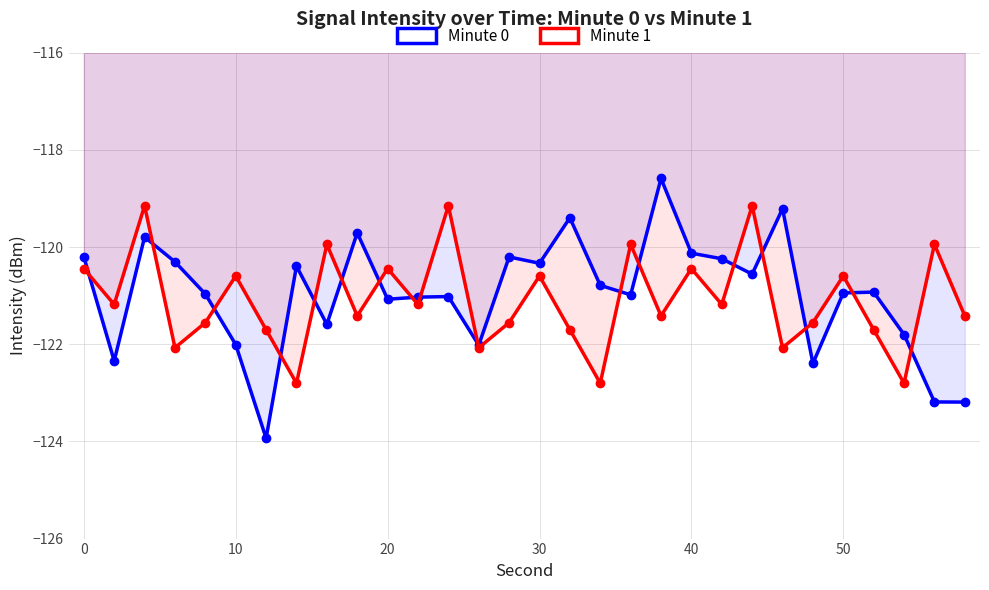

What is the difference between the second highest and second lowest values in the Minute 0 series?

4.0